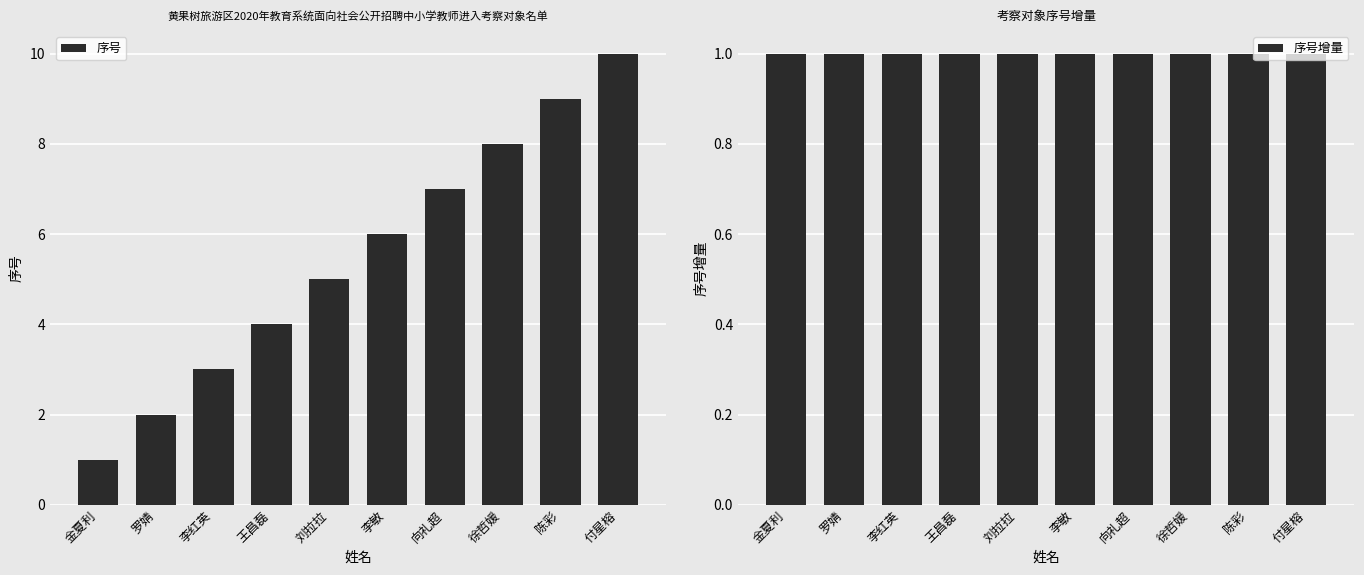

Rank the series by their maximum value, from highest to lowest.

序号, 序号增量